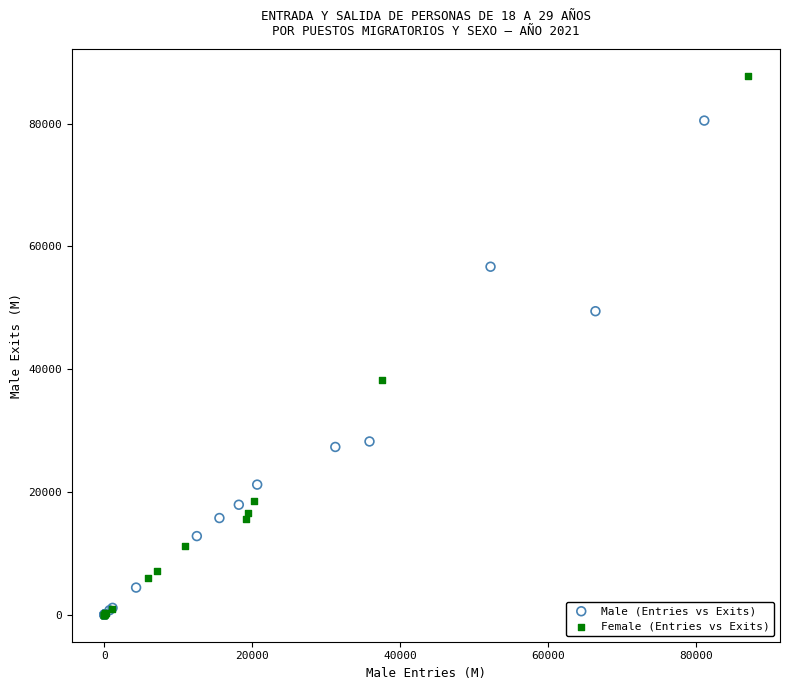

Which series has the widest spread of Y values?

Female (Entries vs Exits)